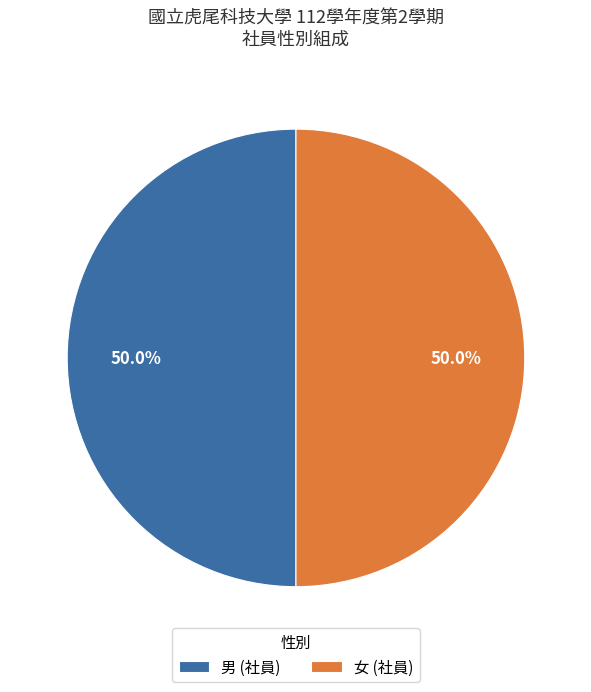

Is the sum of 男 and 女 greater than half?

Yes